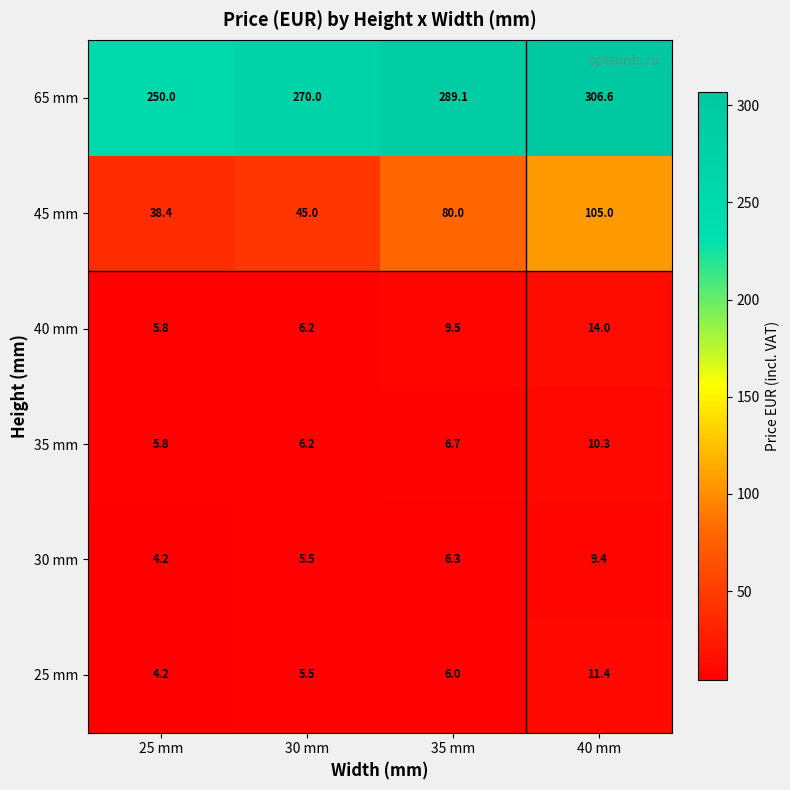

At how many categories does at least one series exceed 287?

2